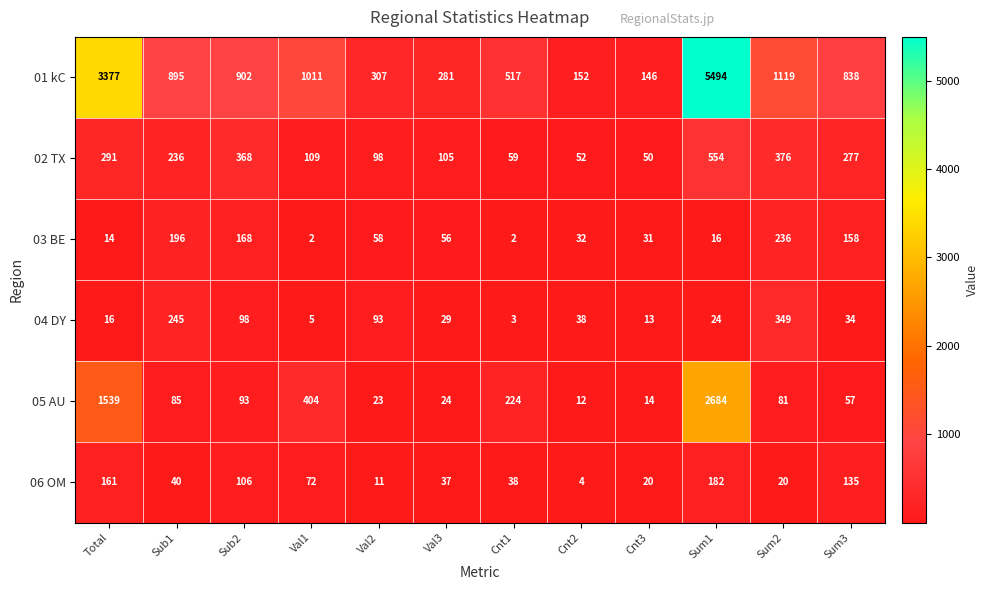

How many categories are shown in the chart?

12